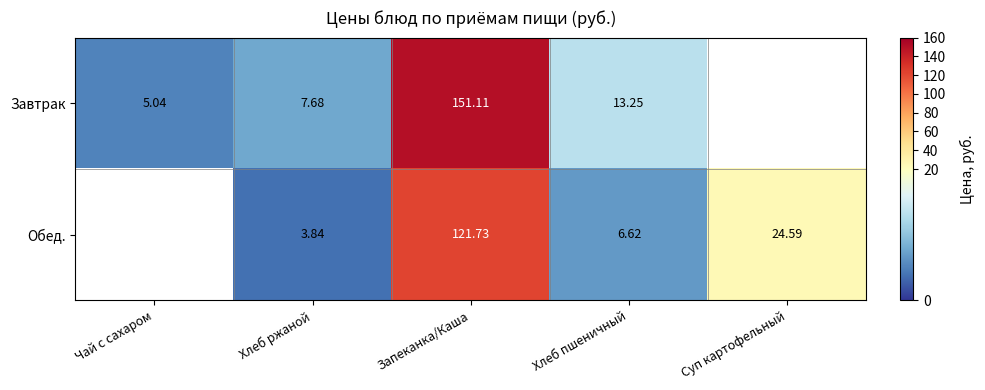

Between Хлеб ржаной and Хлеб пшеничный, which series saw the biggest shift?

Завтрак